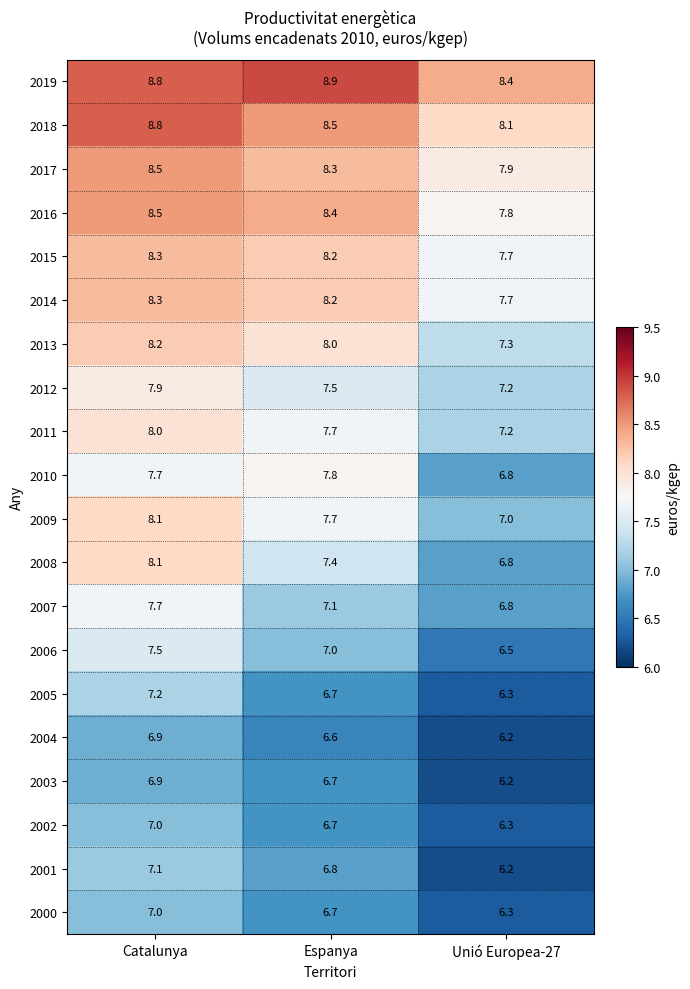

Where is 2014 nearest to the value 8?

Espanya